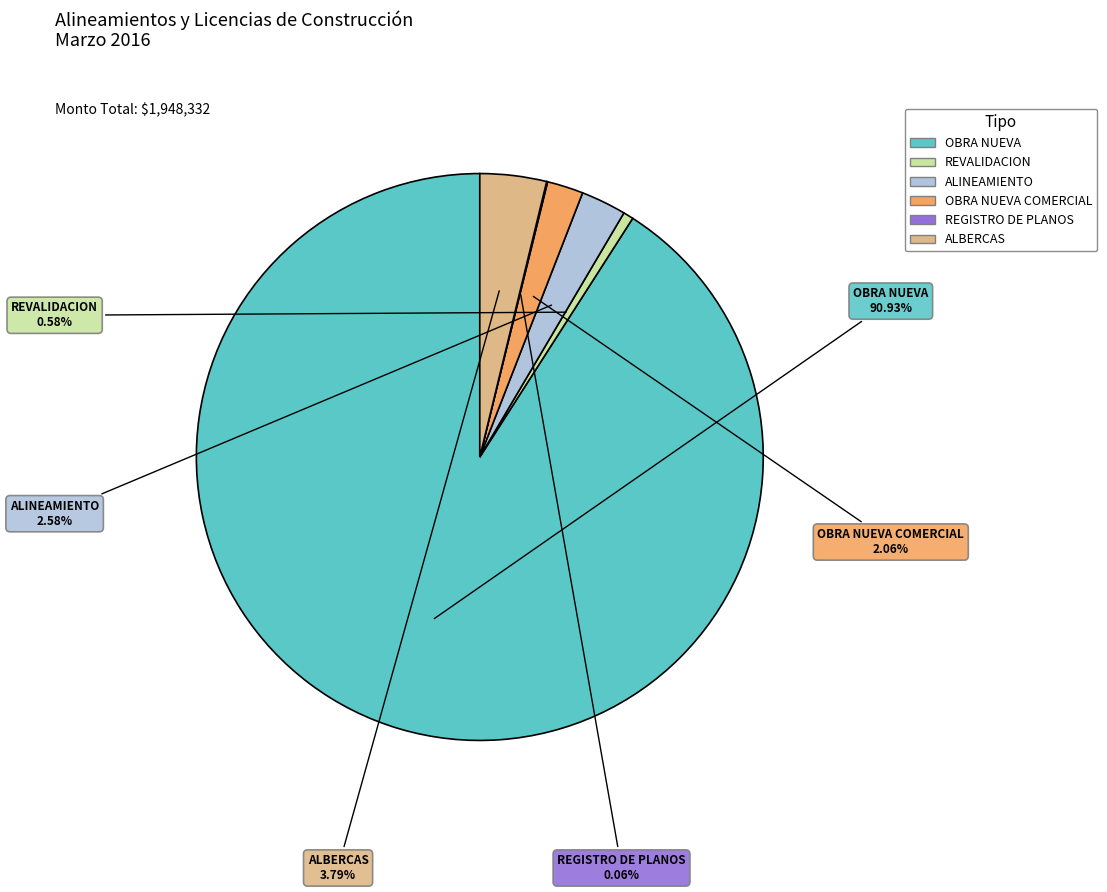

What is the majority slice?

OBRA NUEVA